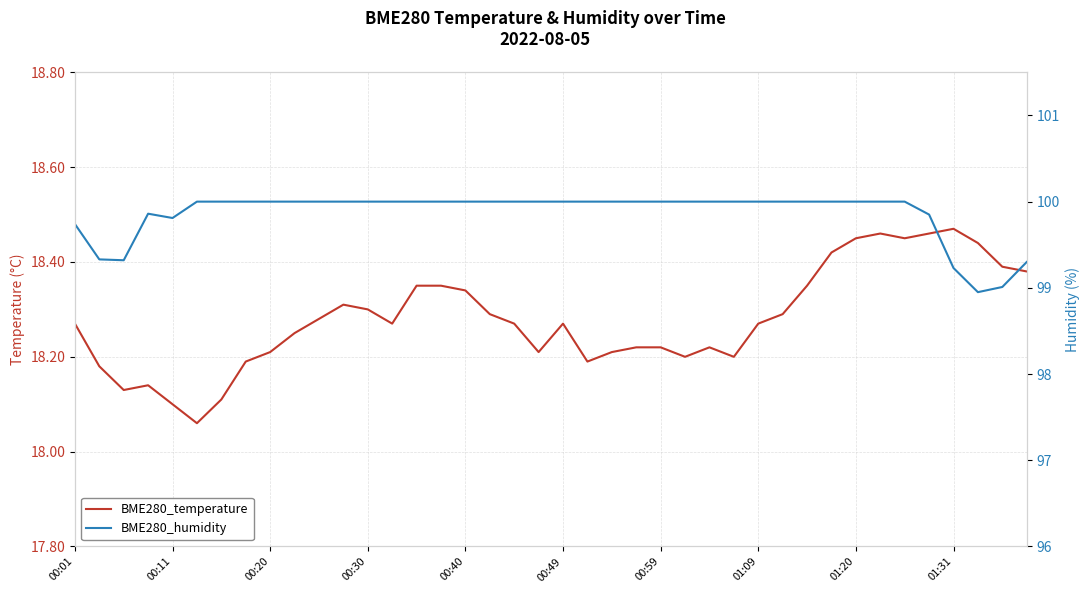

How many interior local peaks does the BME280_temperature series have?

6